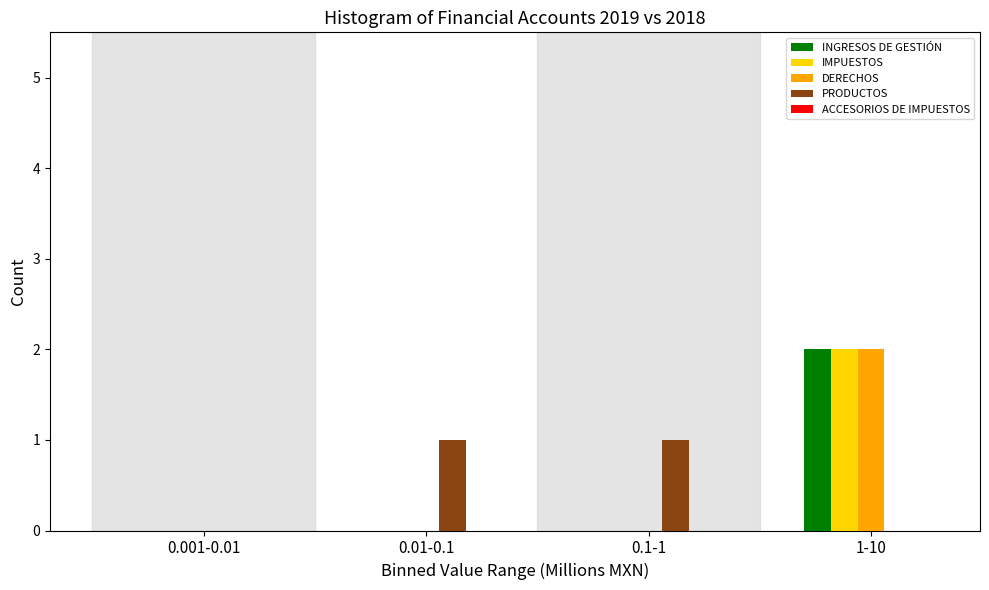

The value of PRODUCTOS at 0.1-1 is 1. True or false?

True